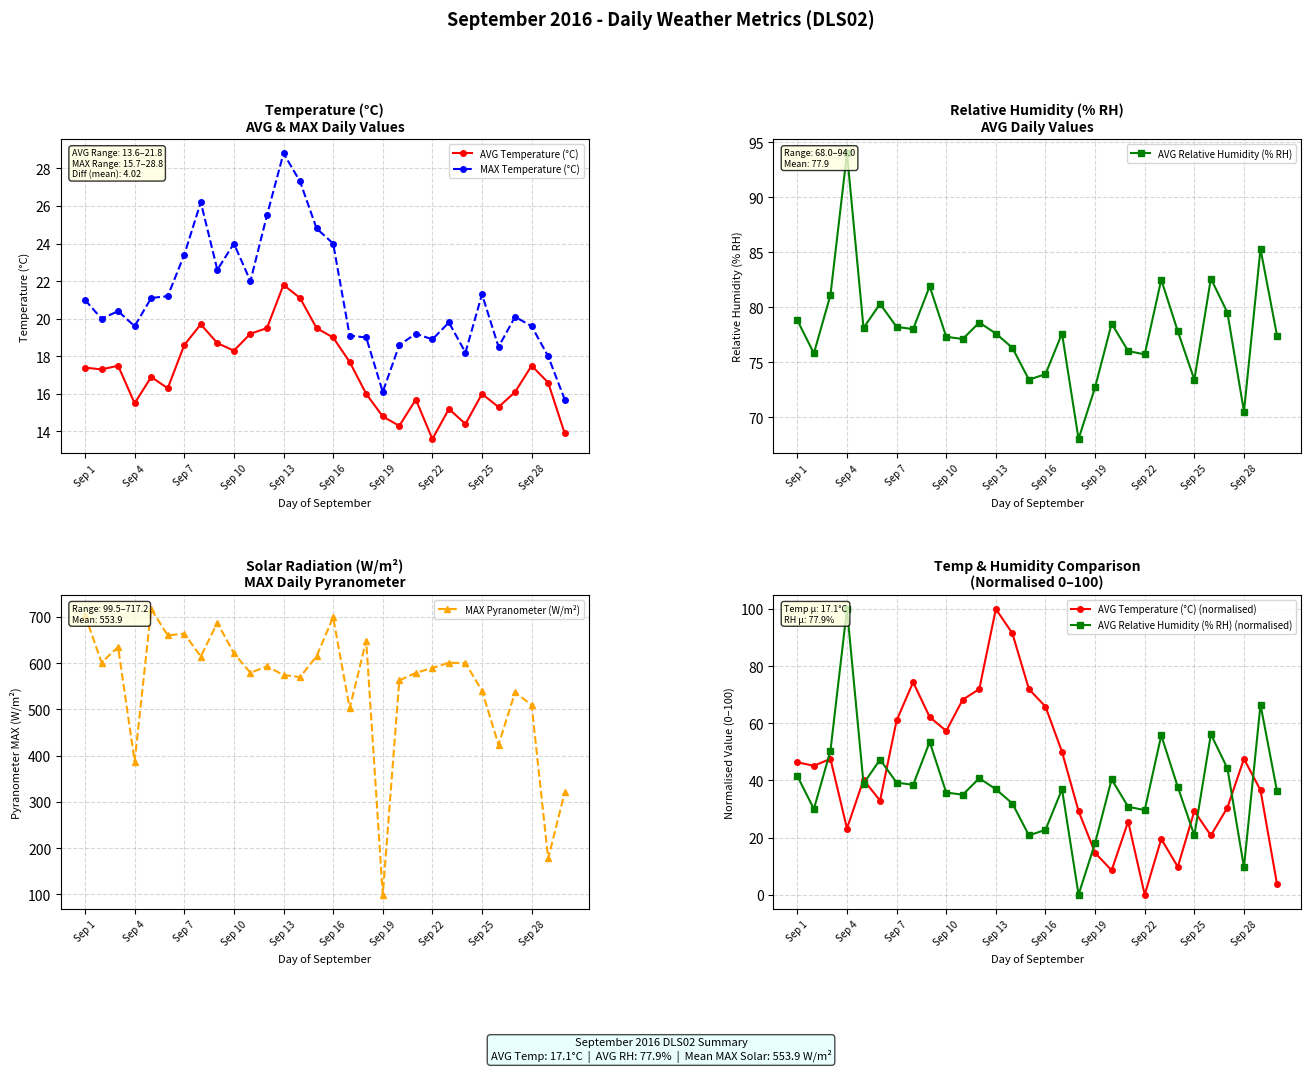

What position from the right is 11?

19